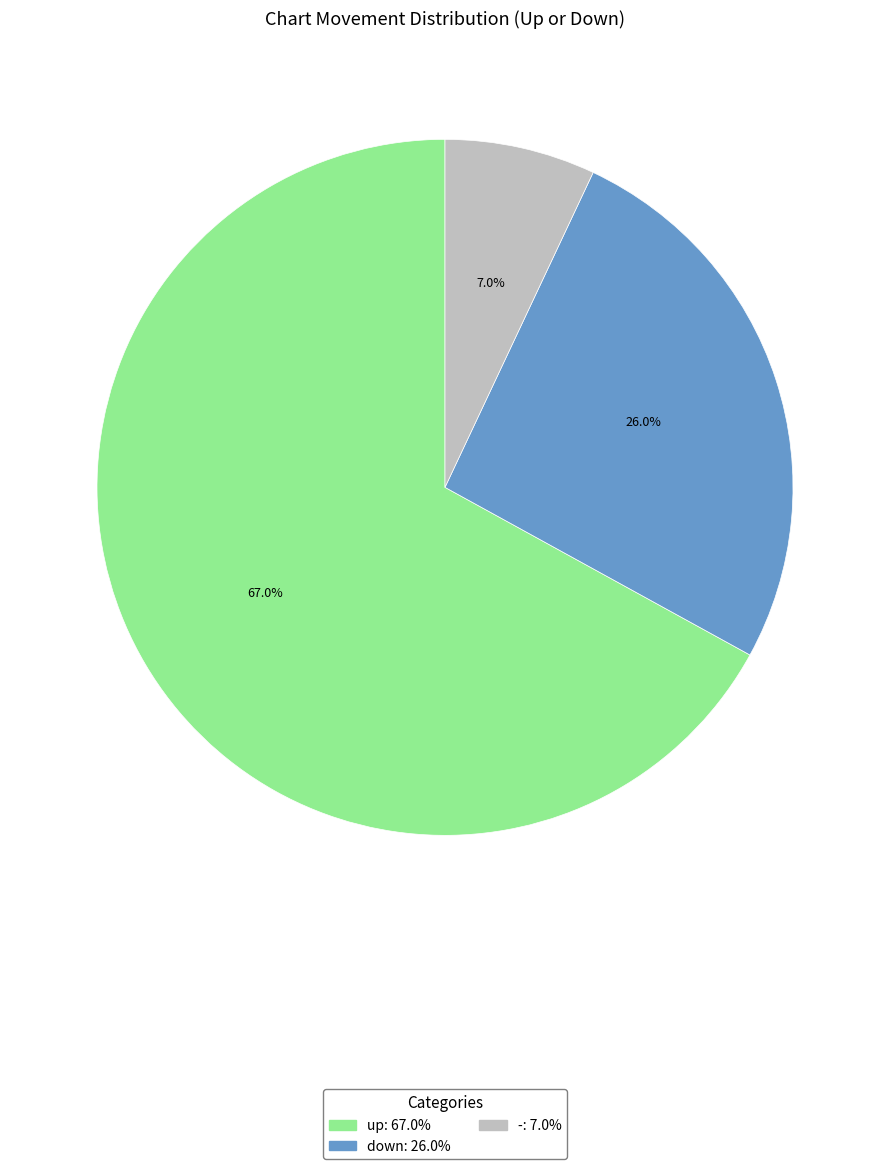

Which has a higher value, down or -?

down